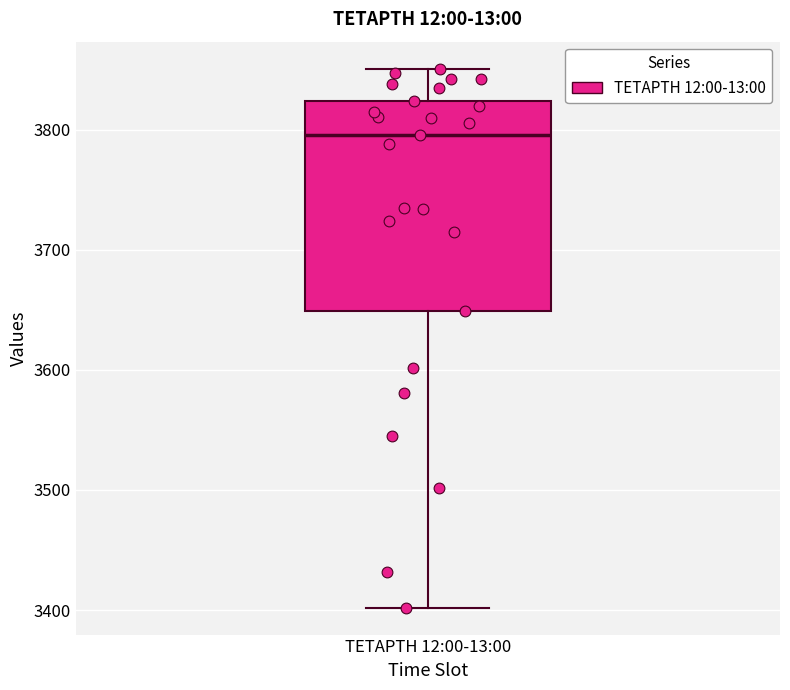

Transcribe this box plot: give where the median line is, the range the box spans, and where the two whiskers end, as read against the y-axis. The values are not printed on the chart, so give them approximately, as read against the axis.

median 3800, box 3650 to 3820, whiskers 3400 to 3850